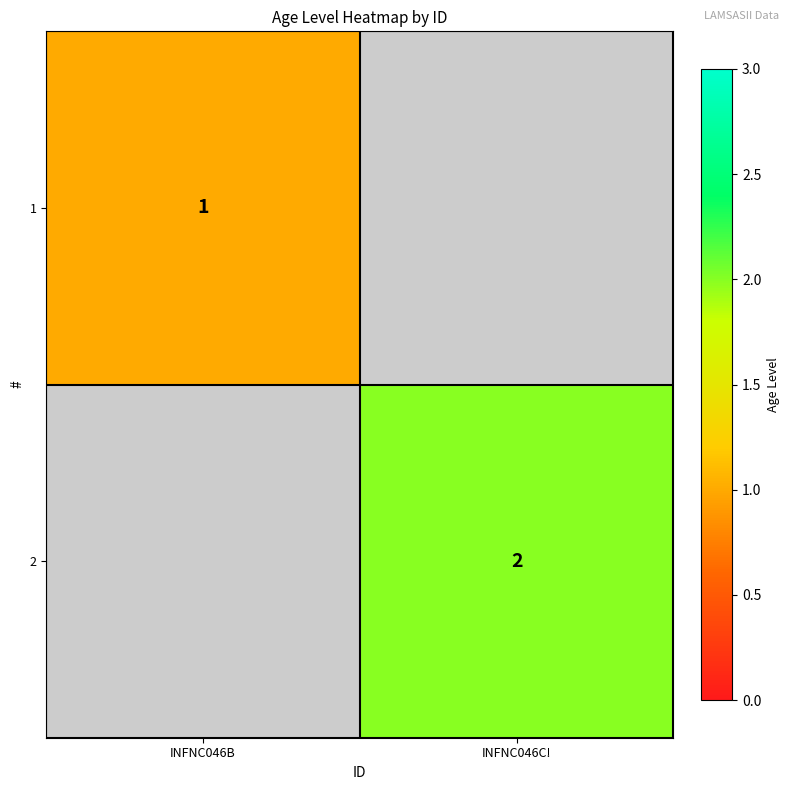

At how many categories does at least one series exceed 1?

1